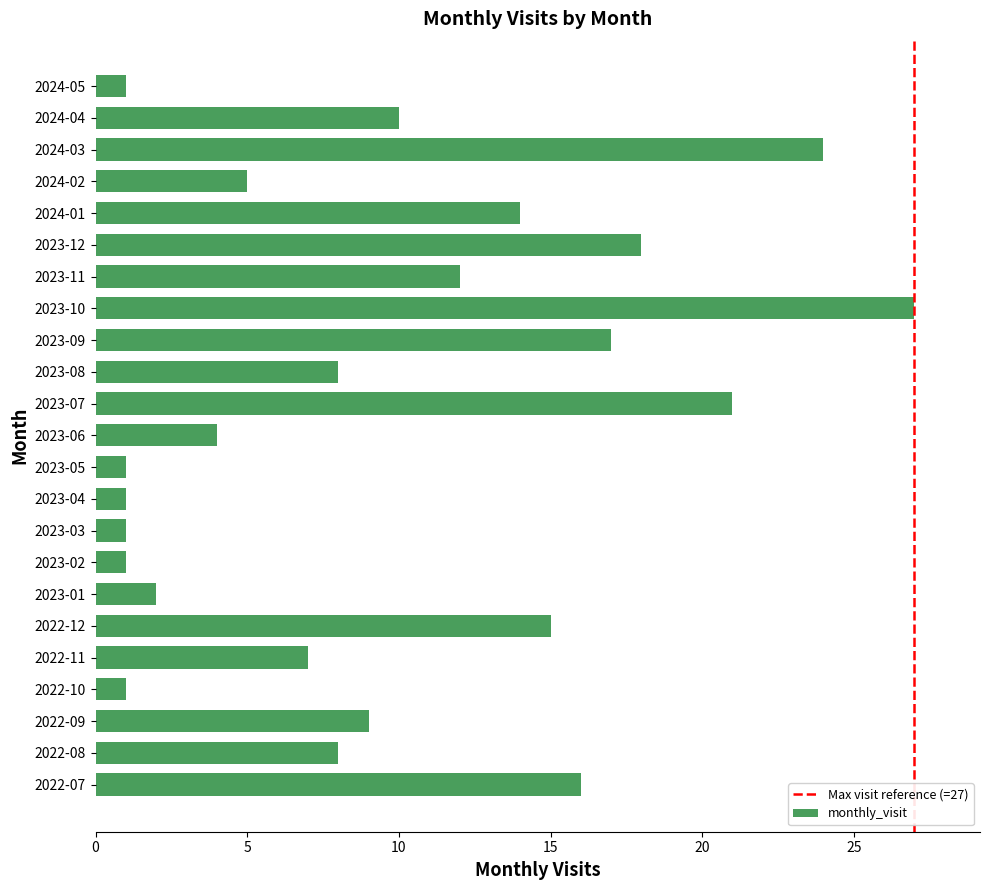

Does the chart contain any negative values?

No